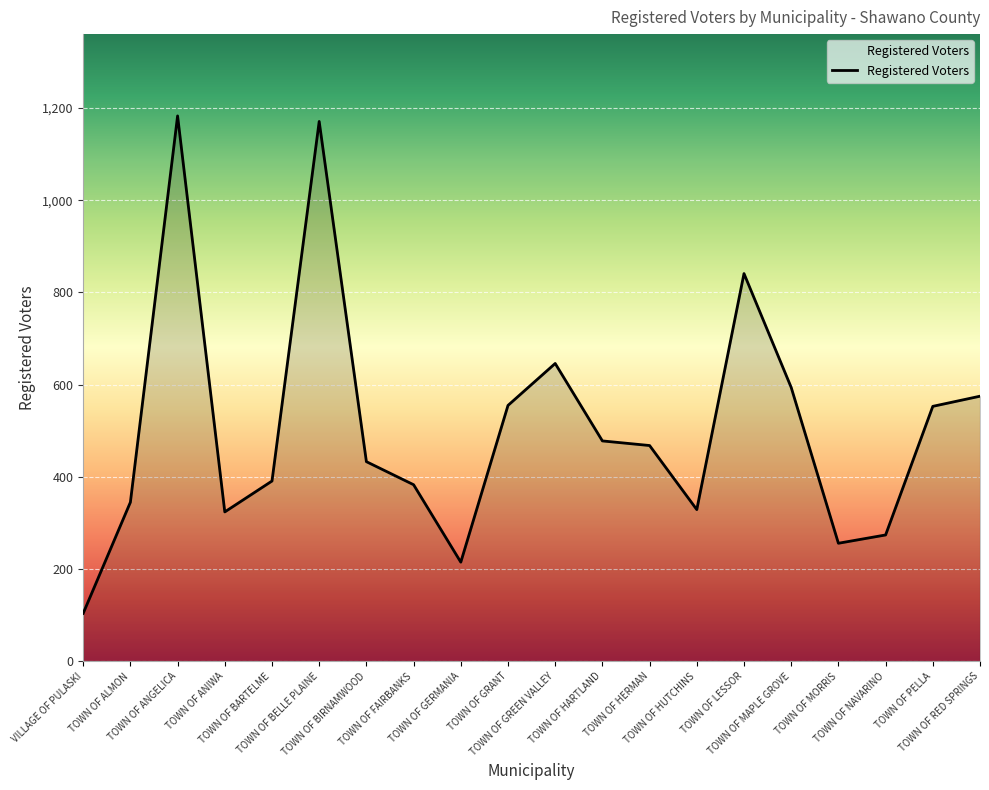

What is the difference between the maximum and minimum values?

1079